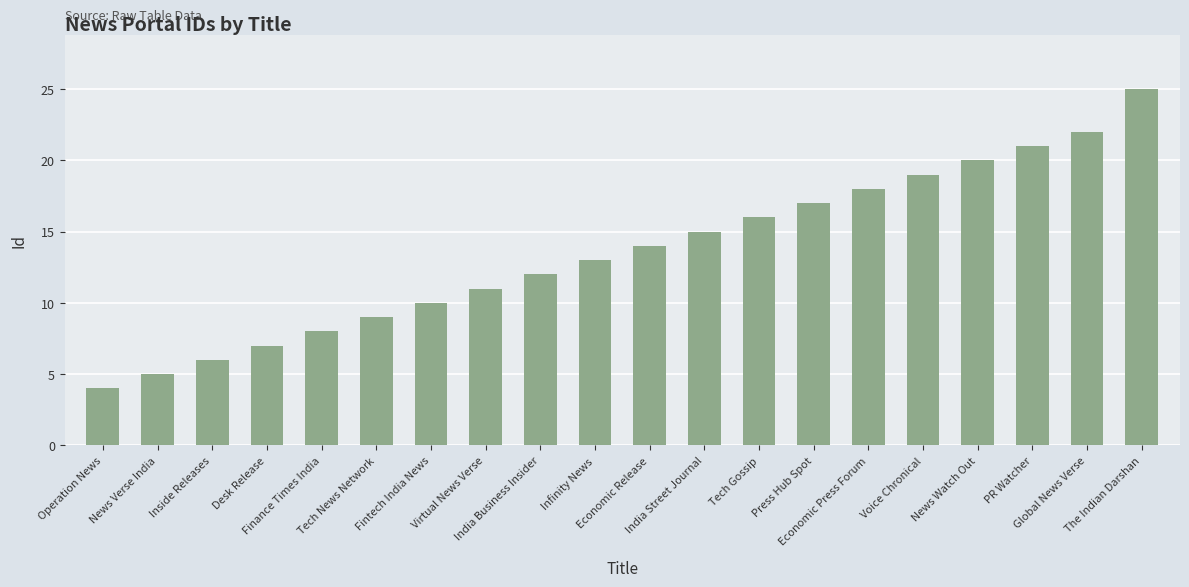

At which category does the chart reach its minimum across all series?

Operation News